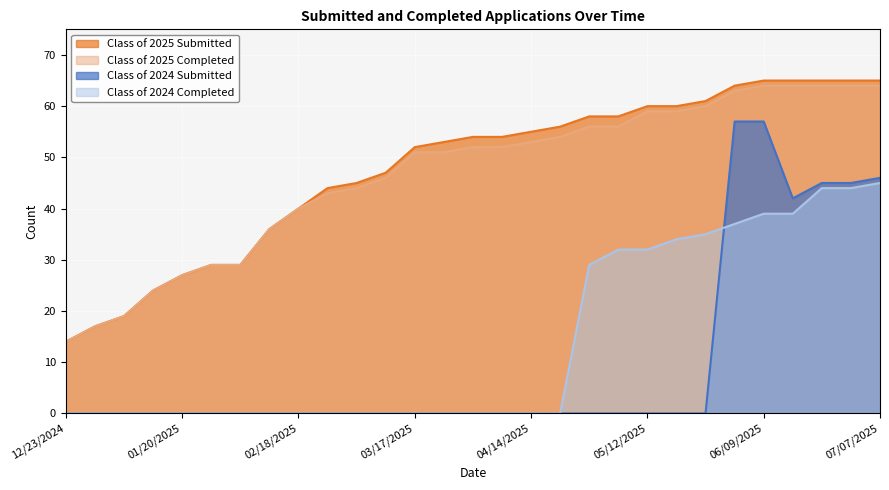

What is the label of the 5th point from the left?

01/20/2025